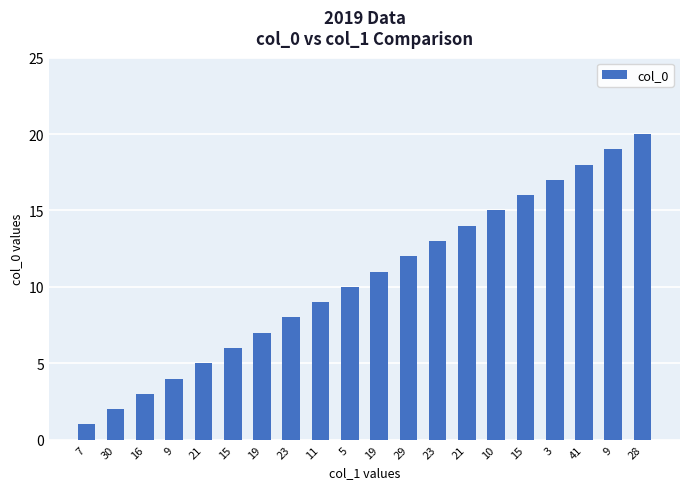

Count the number of data series in this chart.

1